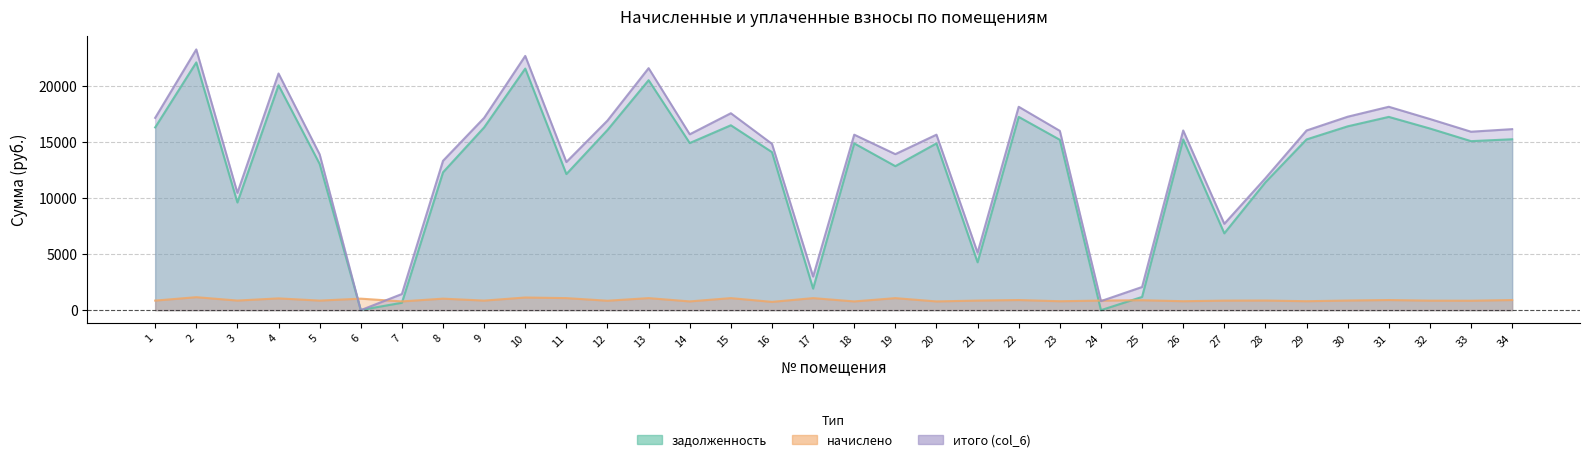

What is the difference between the highest and lowest values at 19?

12875.8